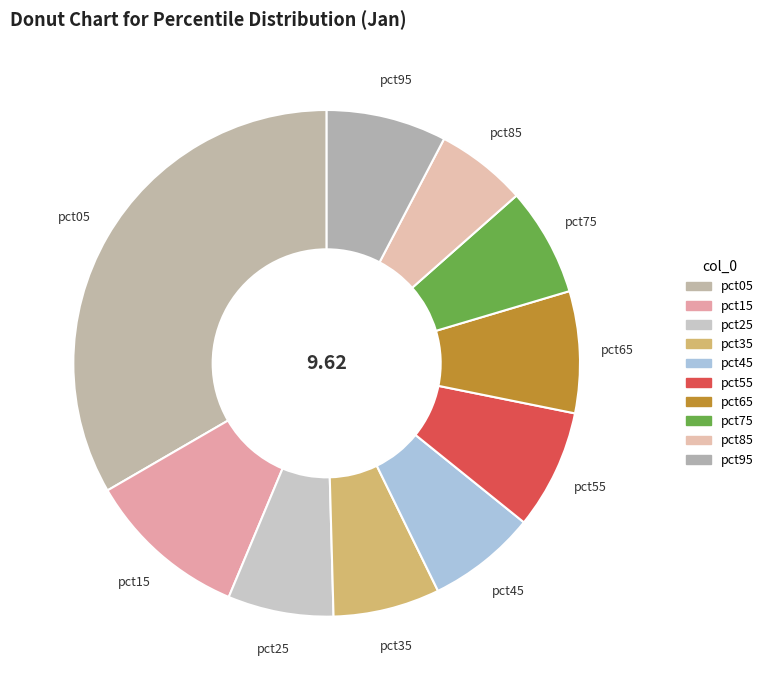

Is pct45 the majority of the pie?

No